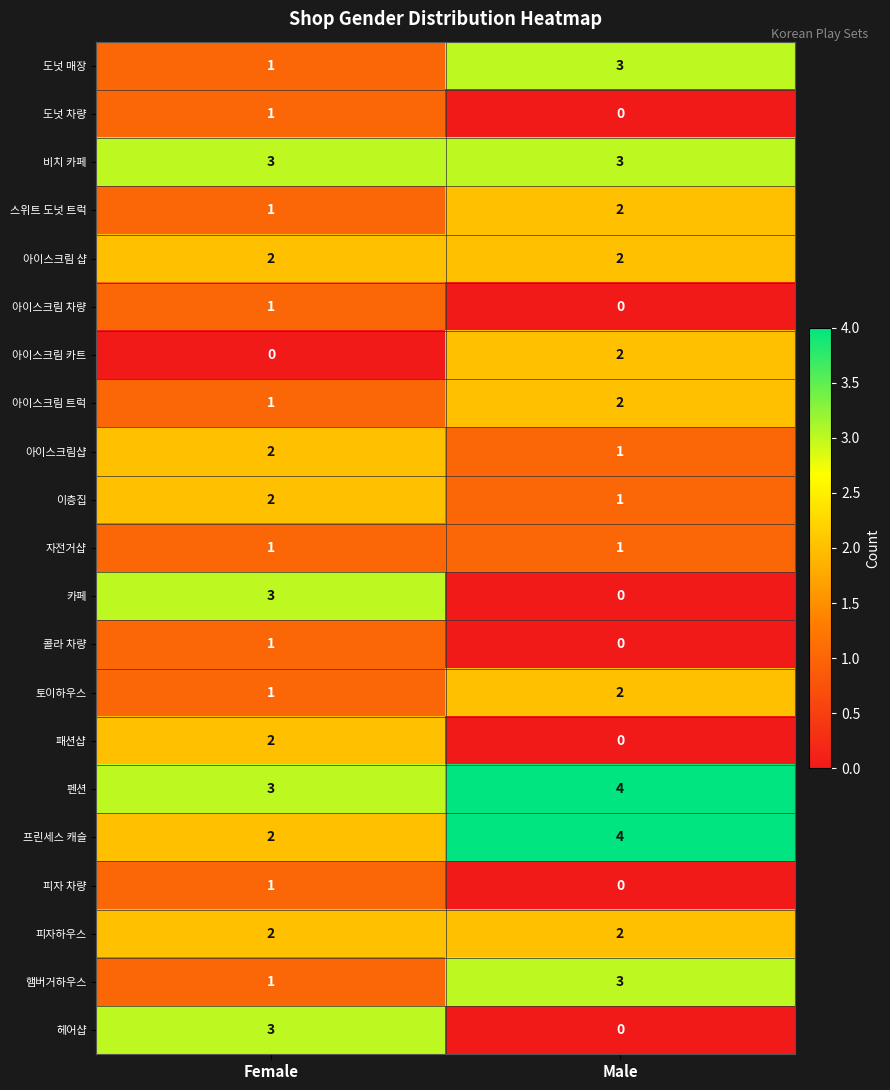

The 아이스크림 카트 series shows 1 at Female. True or false?

False